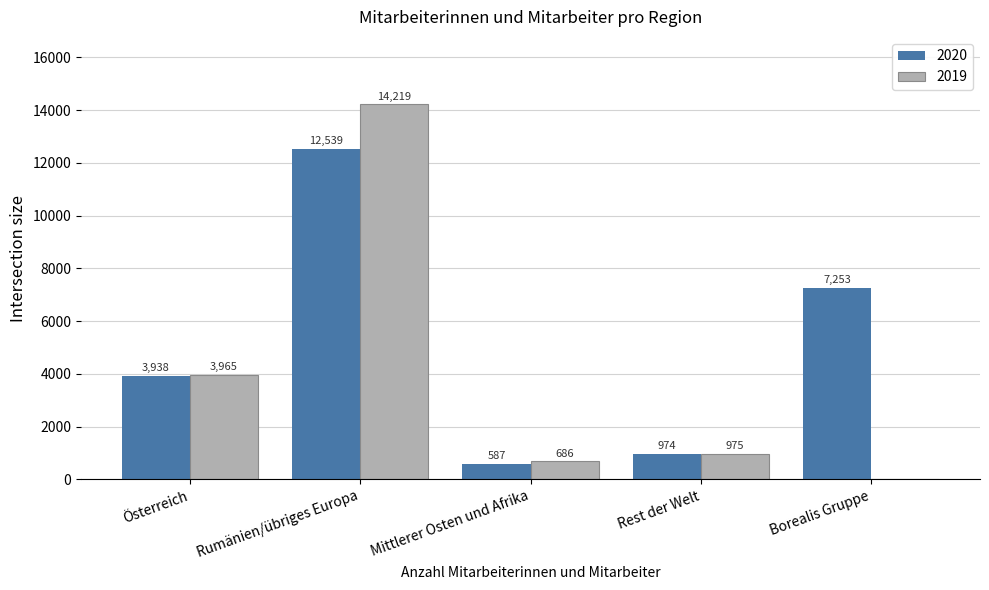

What is the maximum value shown in the chart?

14219